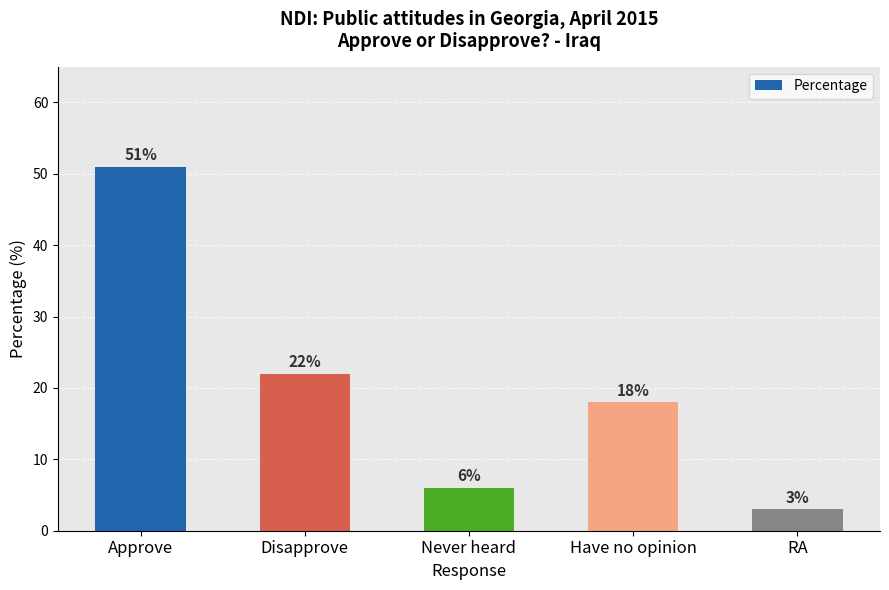

Which has a higher value, Have no opinion or Never heard?

Have no opinion